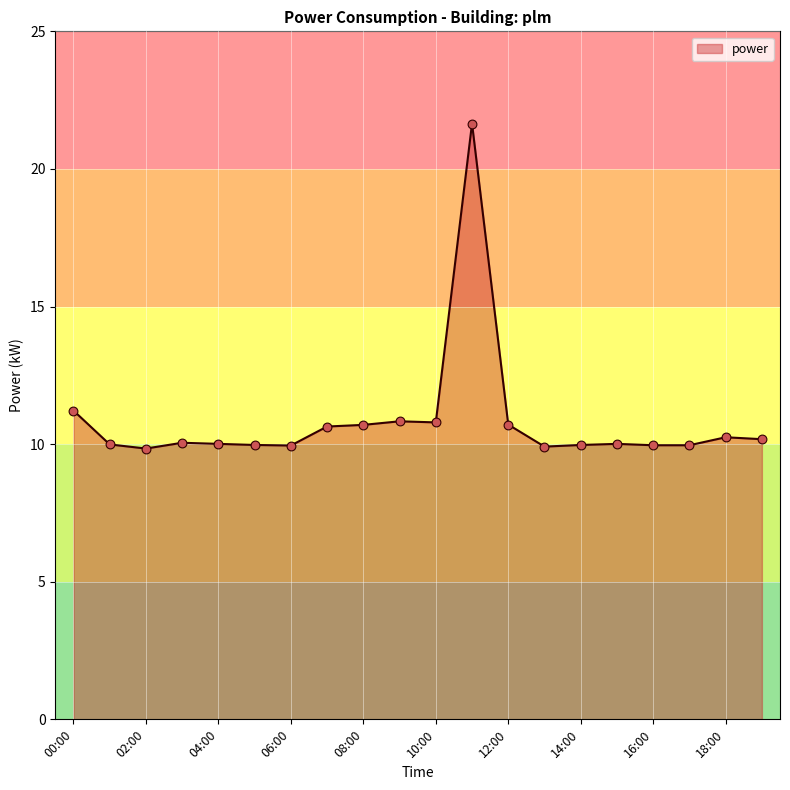

What is the minimum value shown in the chart?

9.8